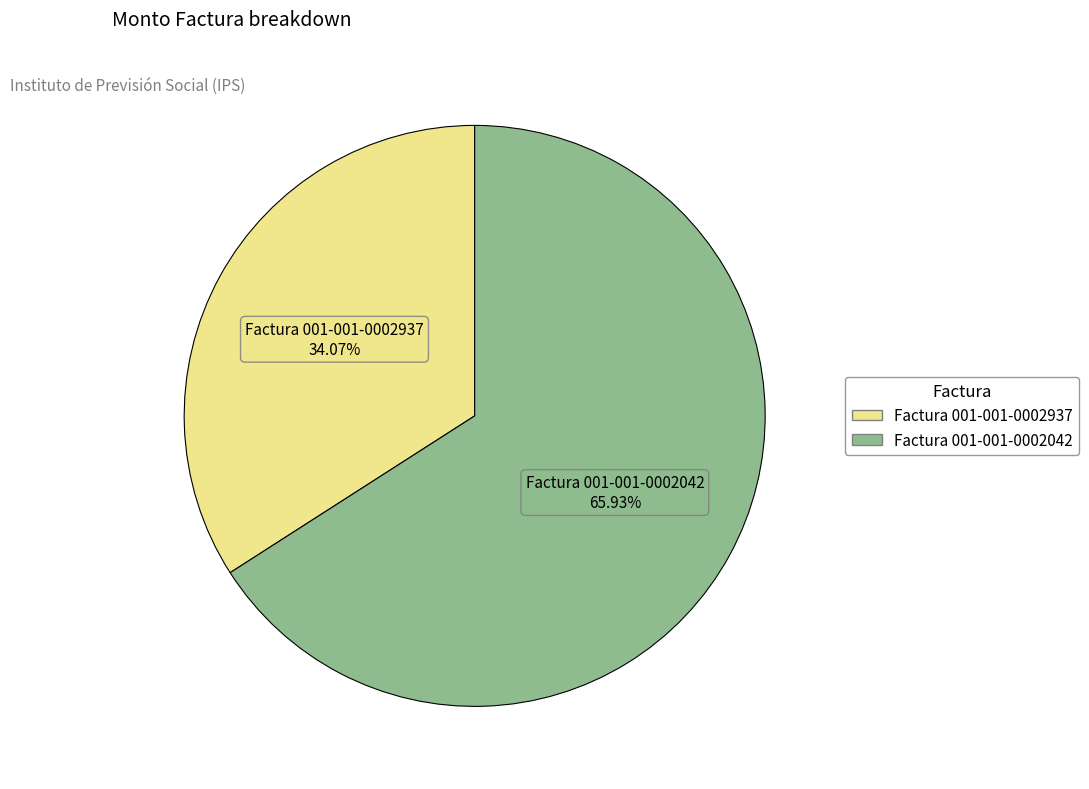

Which category has the smallest portion of the pie?

Factura 001-001-0002937